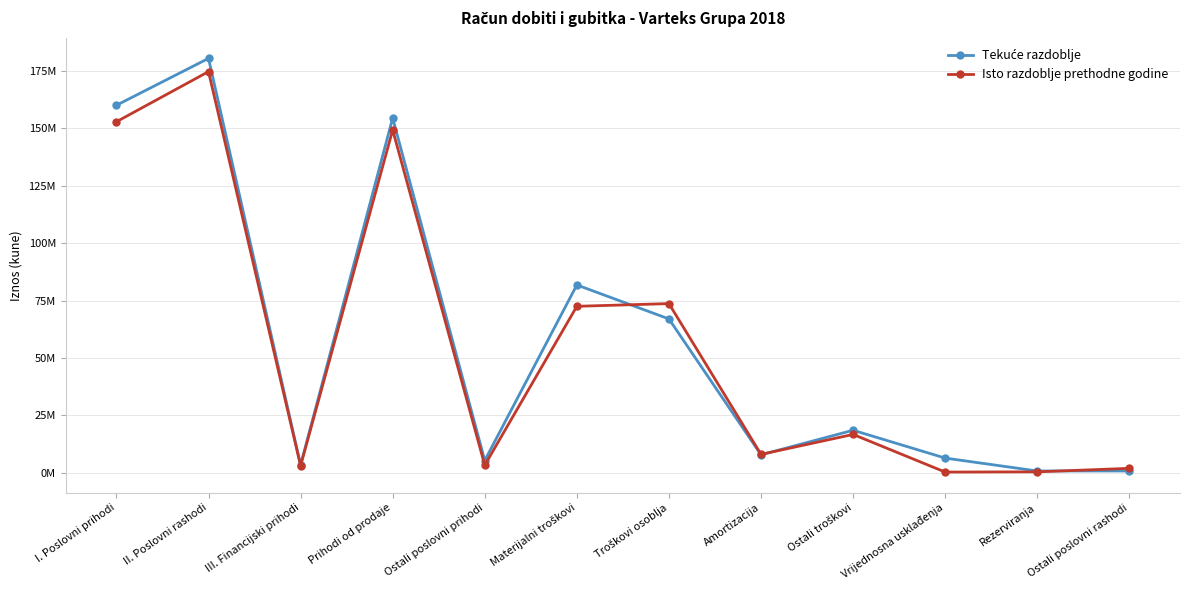

Is it true that Isto razdoblje prethodne godine equals 438885 at Rezerviranja?

True